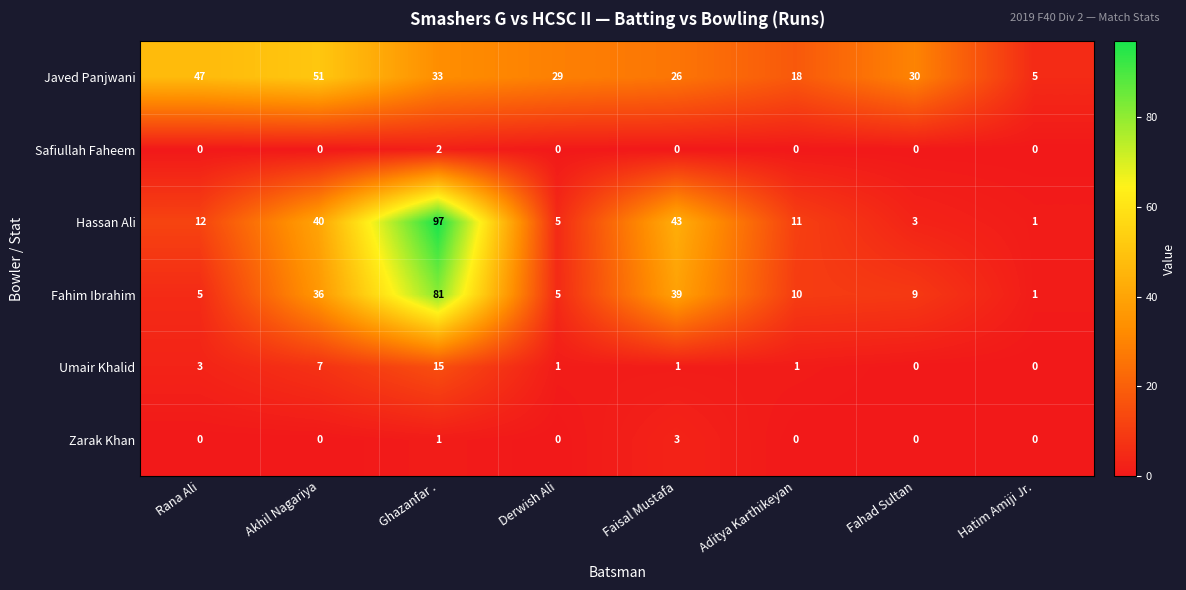

What is the difference between the highest and lowest values at Faisal Mustafa?

43